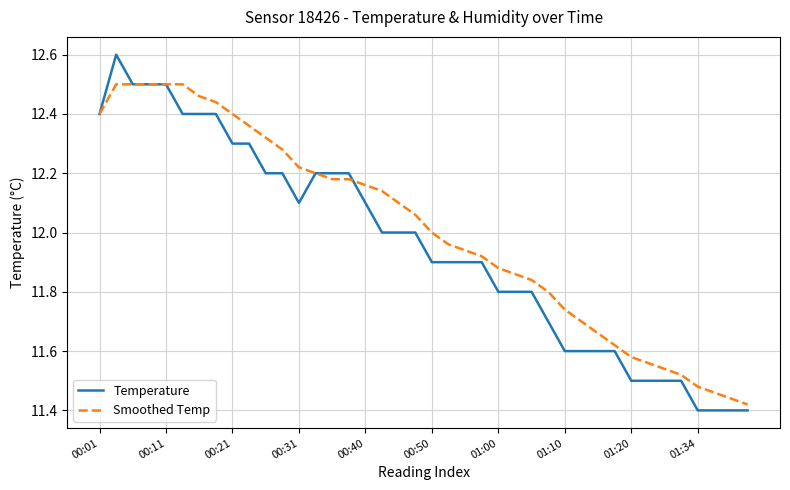

Rank the series by their maximum value, from lowest to highest.

Smoothed Temp, Temperature